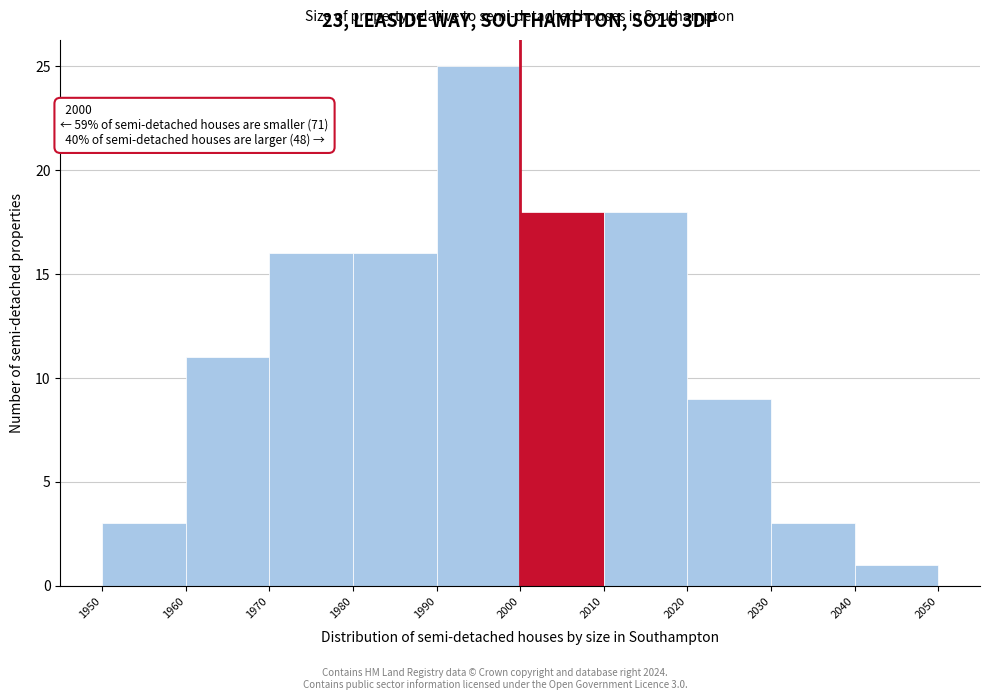

Which range on the x-axis has the tallest bar?

1990 to 2000